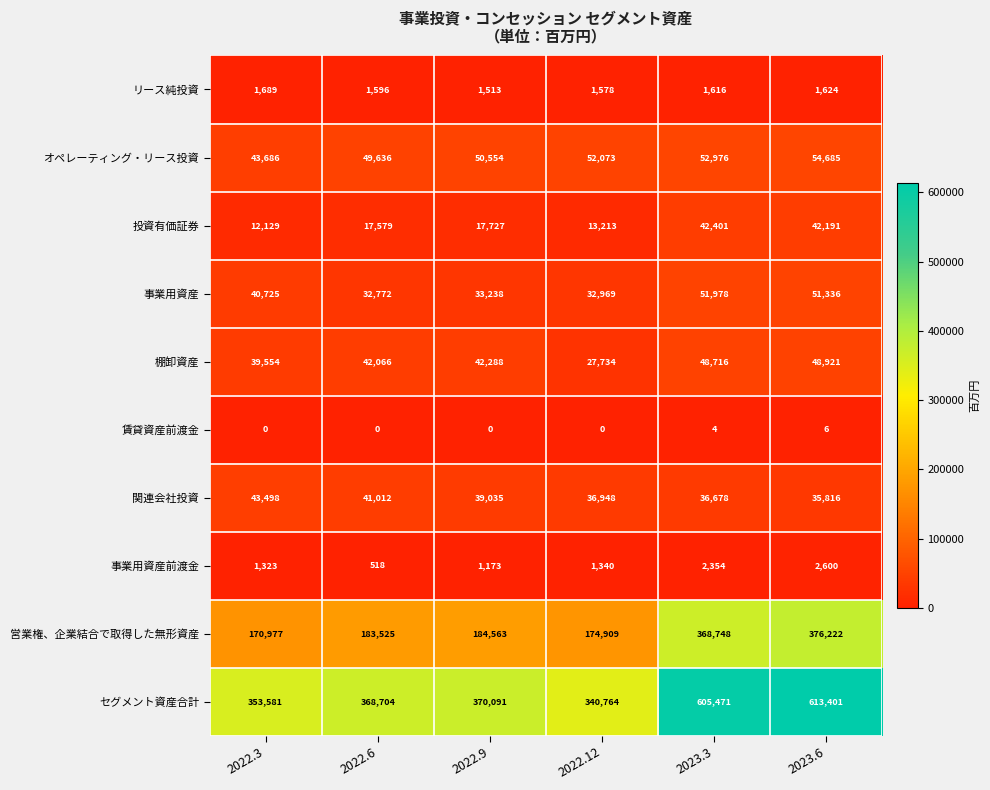

What is the average value of the 関連会社投資 series?

38831